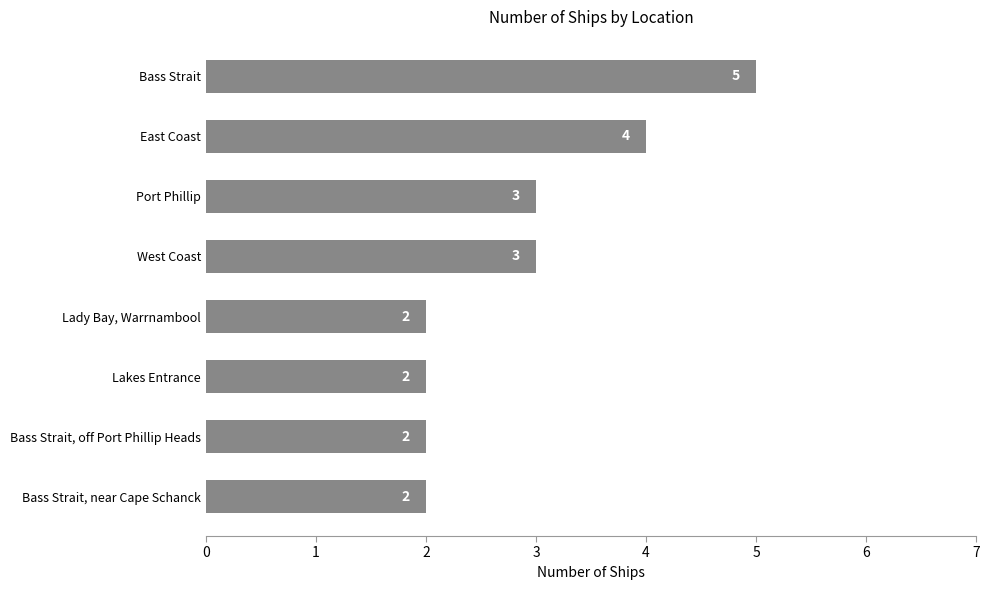

The chart shows a value of 2 at Bass Strait, off Port Phillip Heads. True or false?

True